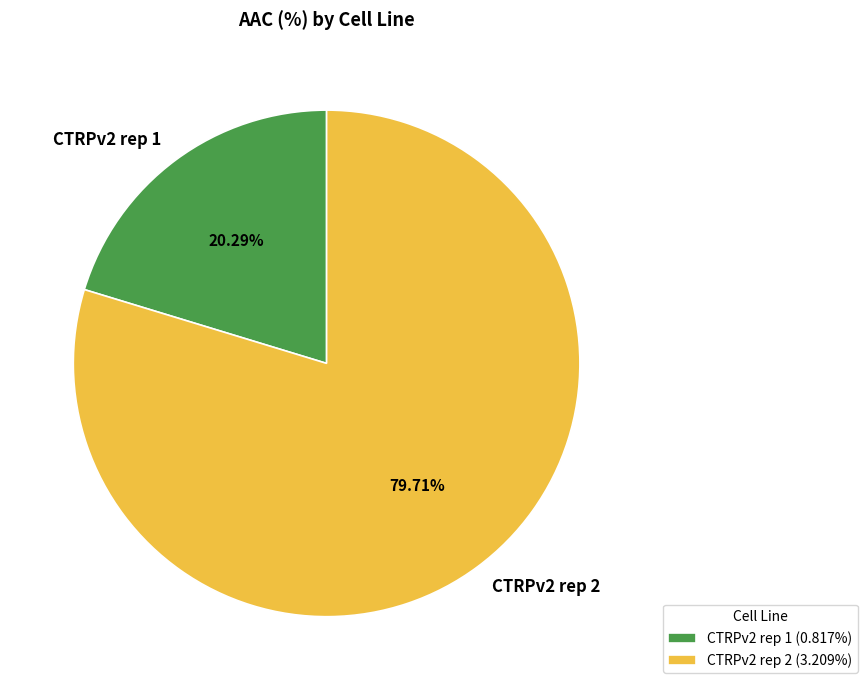

True or false: CTRPv2 rep 1 accounts for 10% of the total.

False